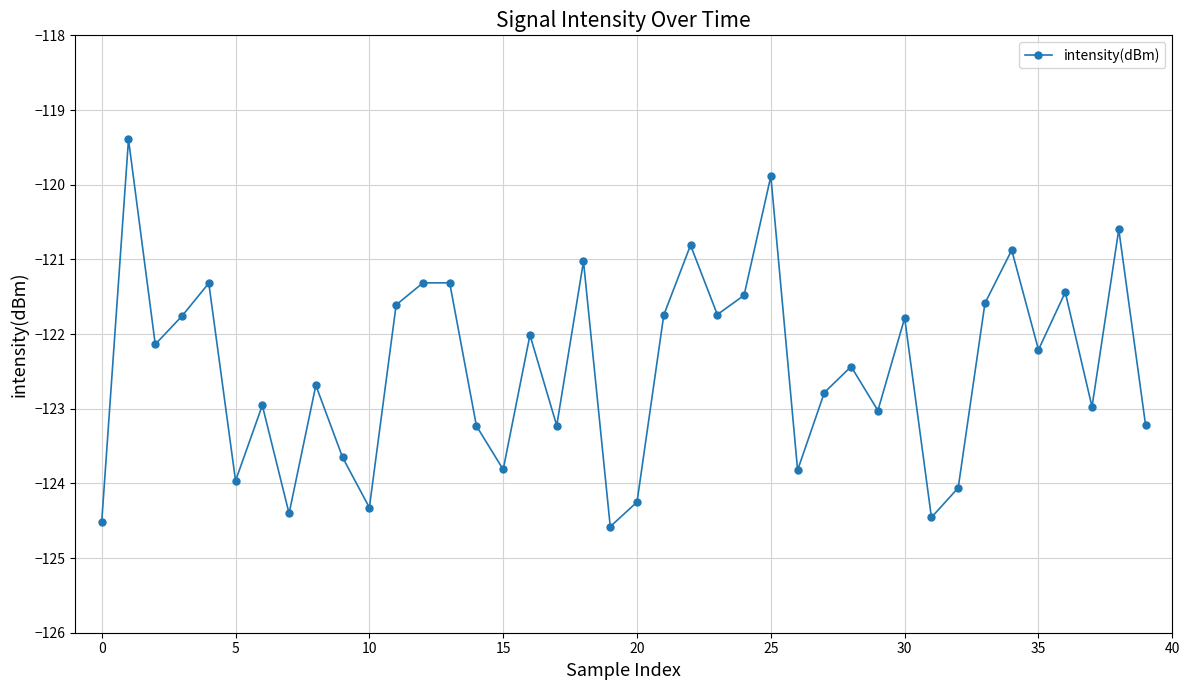

How many interior local peaks (higher than both neighbors) does the data have?

14